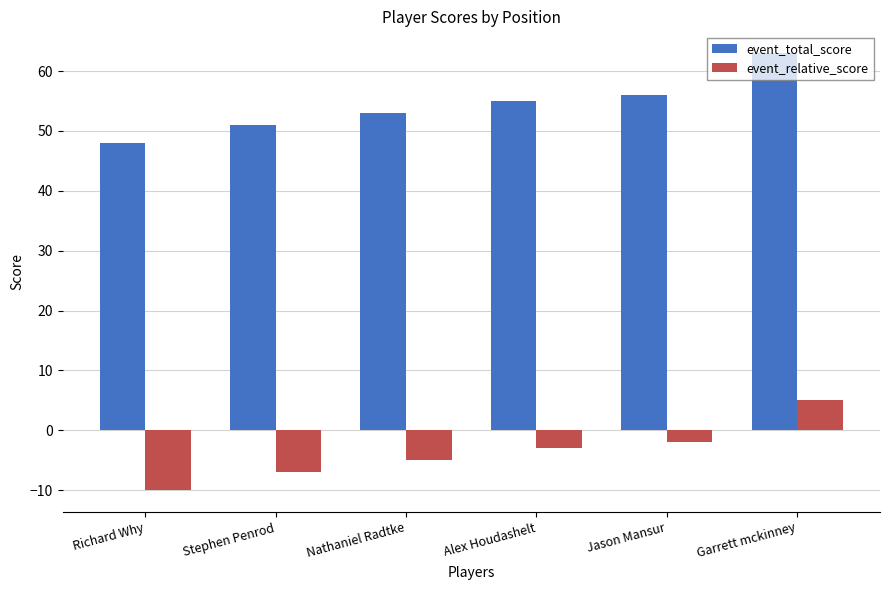

What is the total value across all series at Jason Mansur?

54